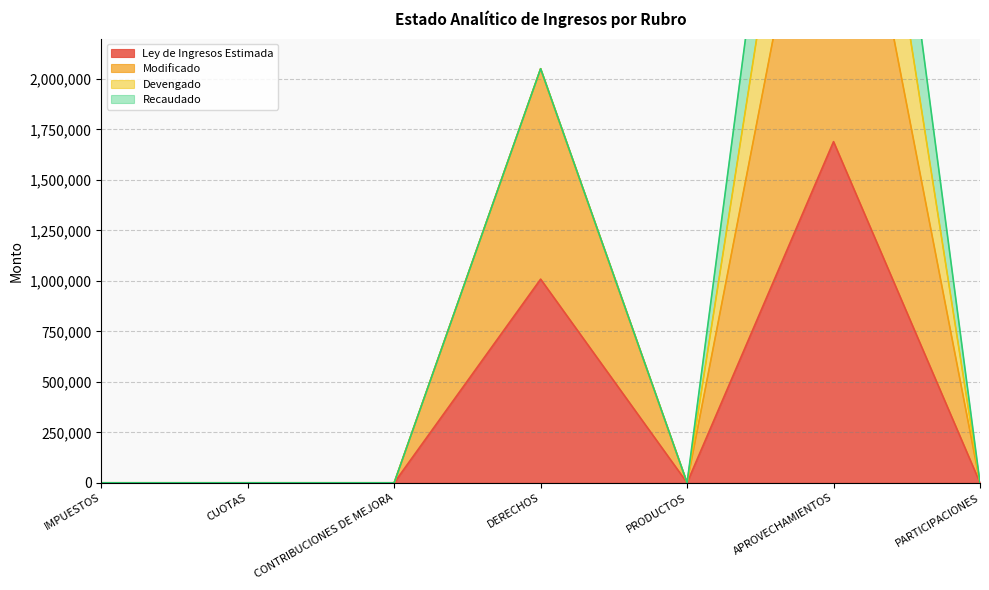

What is the difference between the Ley de Ingresos Estimada values at CUOTAS and APROVECHAMIENTOS?

1689682